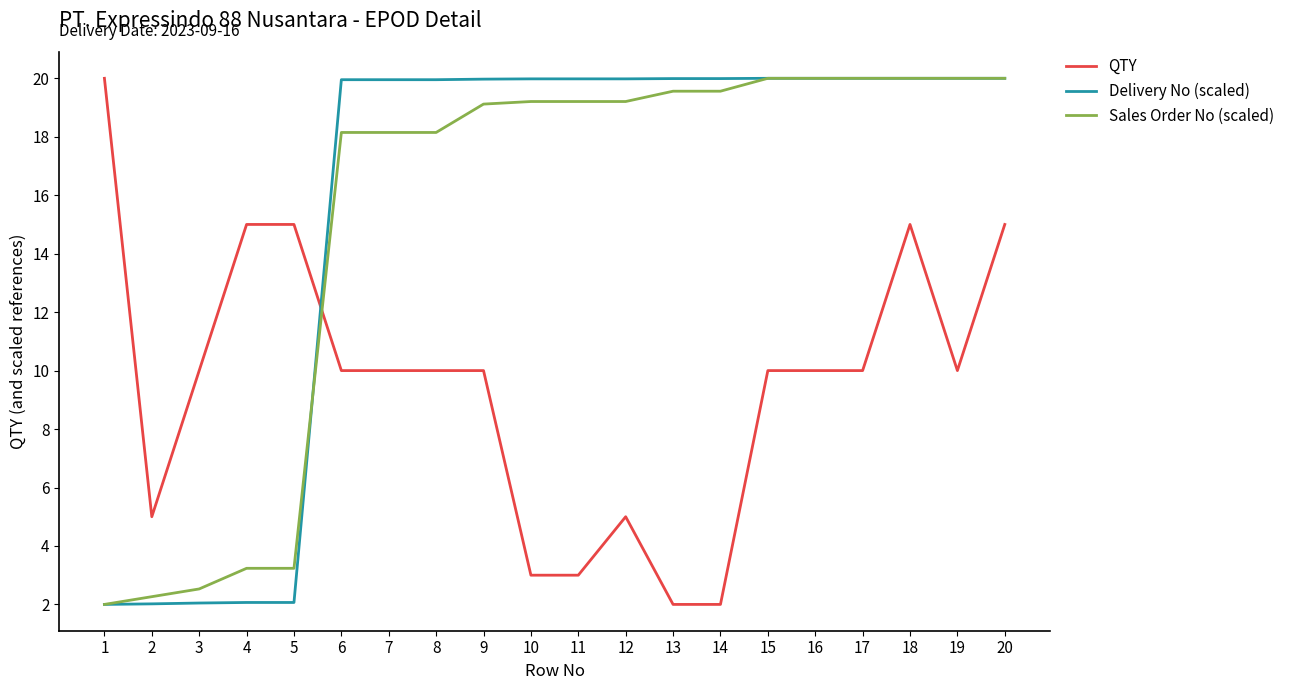

The value of Sales Order No (scaled) at 3 is 3.8. True or false?

False